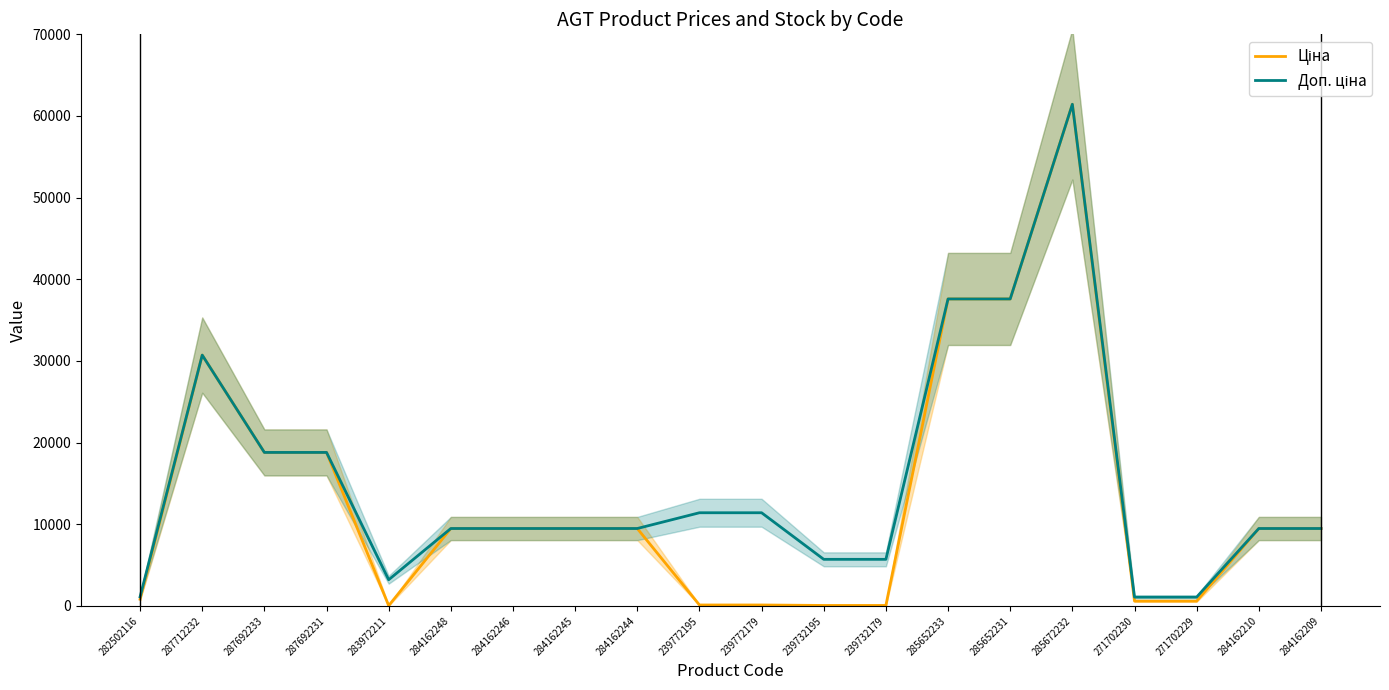

List the series in order of their overall mean, lowest first.

Ціна, Доп. ціна